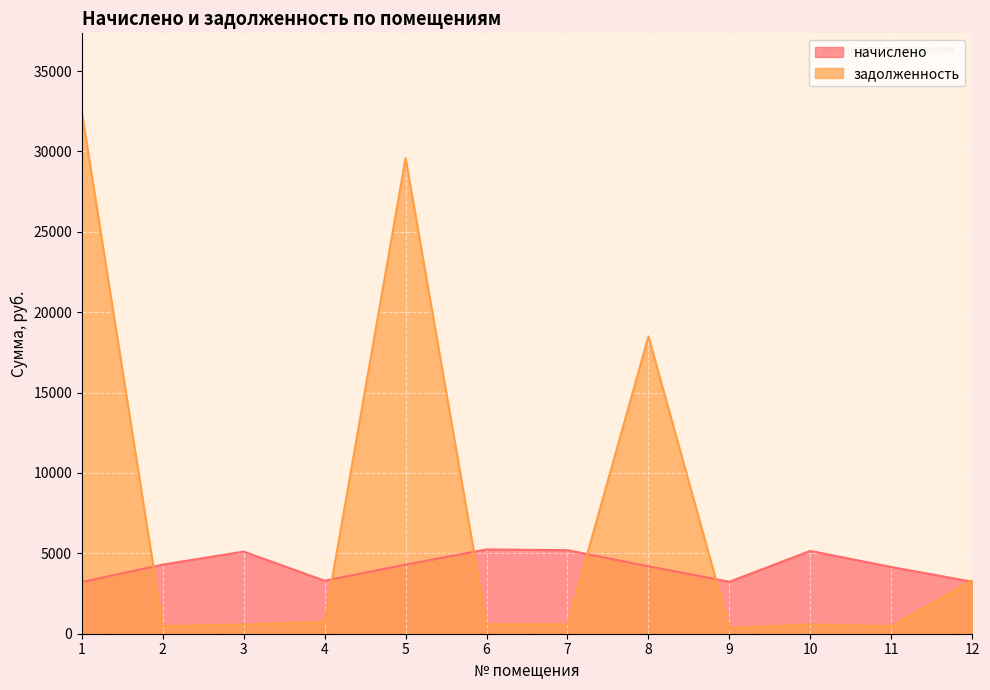

What is the value of the начислено point at the 12th from the left?

3233.4